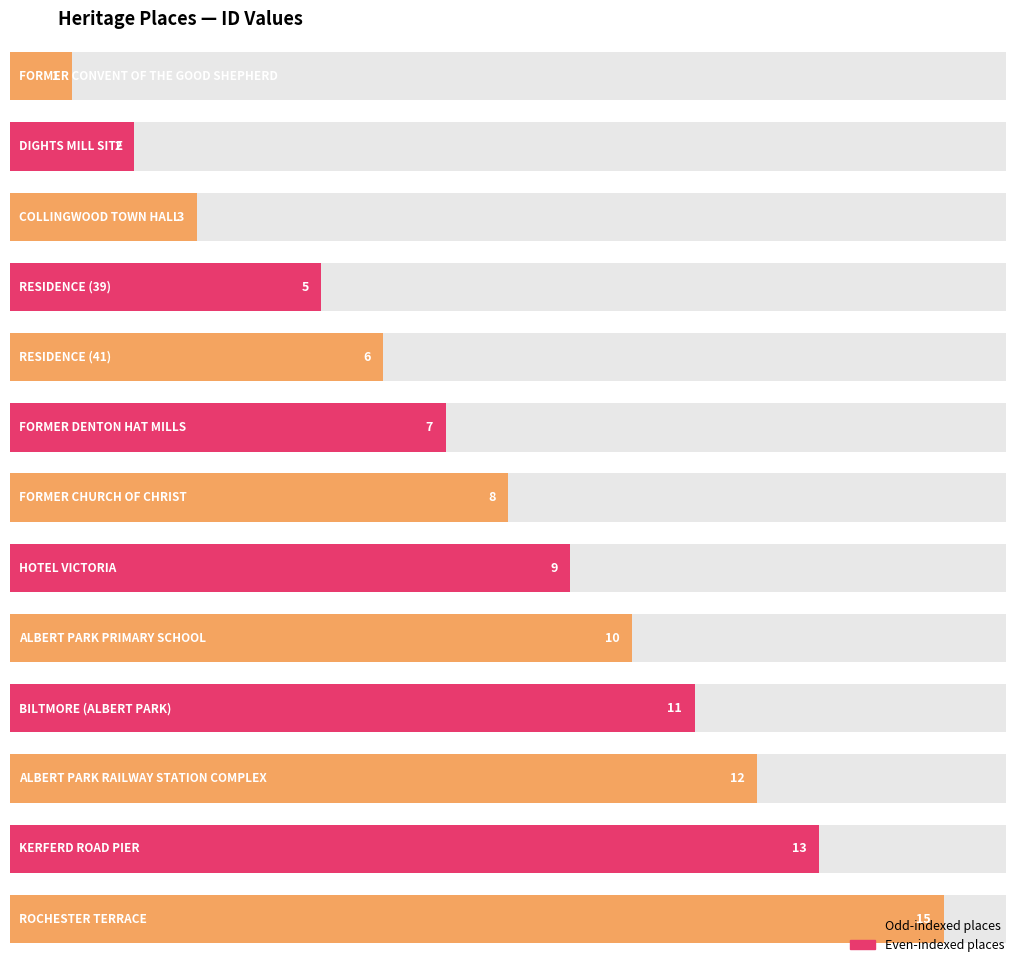

Approximately how many times larger is the value at ROCHESTER TERRACE compared to RESIDENCE (41)?

2.5